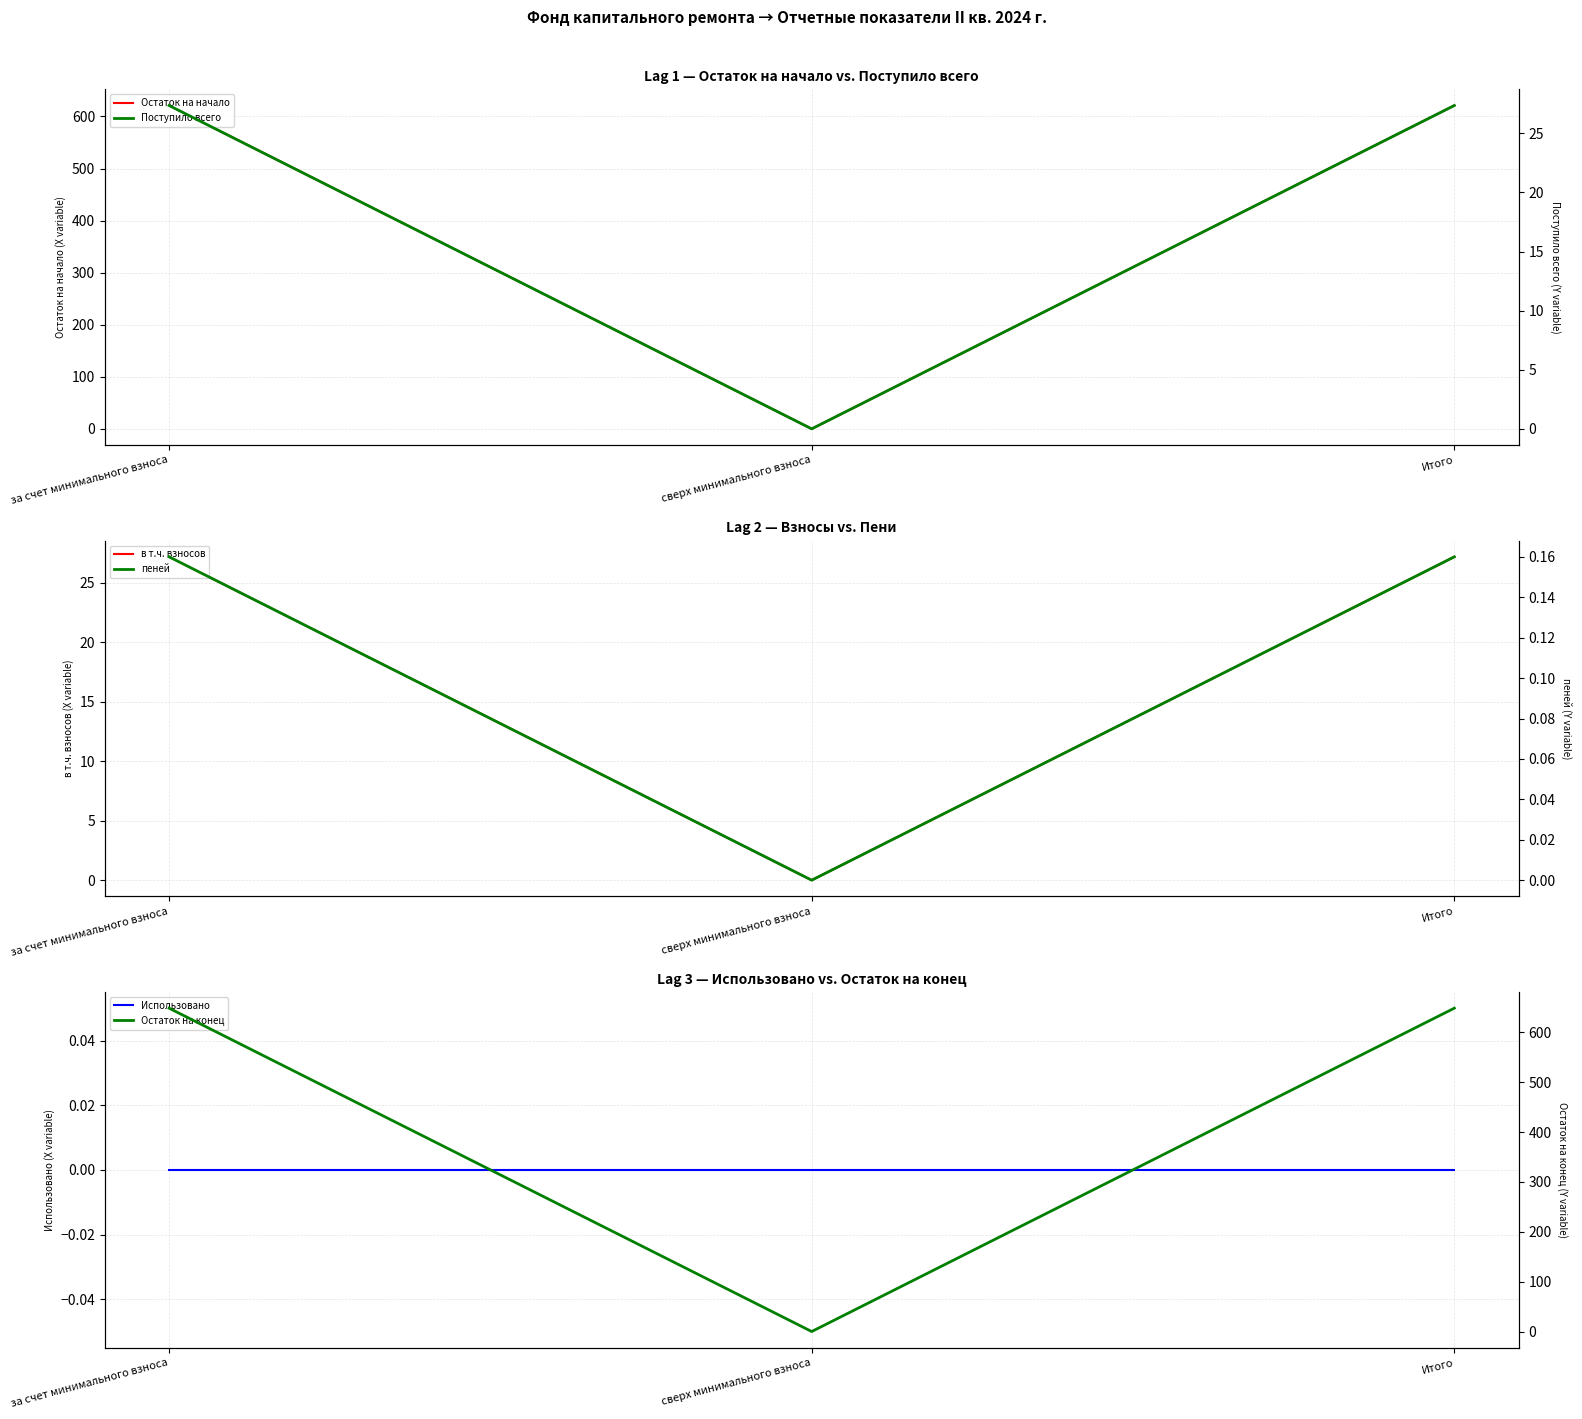

What is the approximate value of в т.ч. взносов at Итого?

27.2